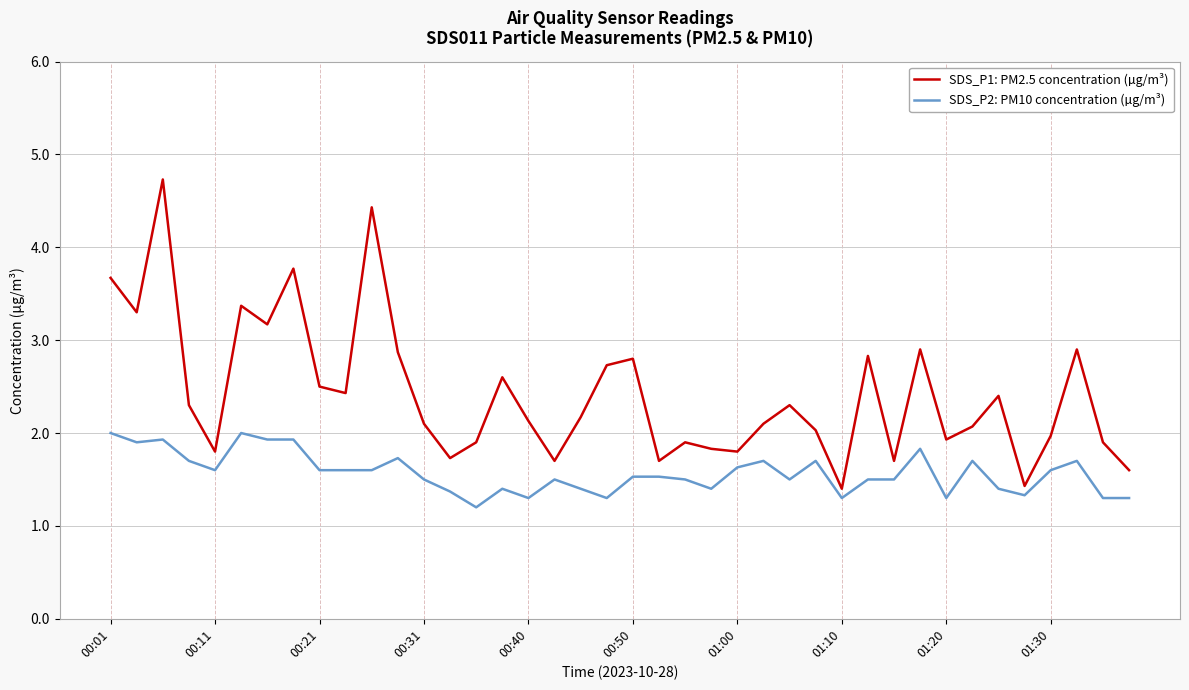

List the series in order of their peak value, lowest first.

SDS_P2: PM10 concentration (µg/m³), SDS_P1: PM2.5 concentration (µg/m³)